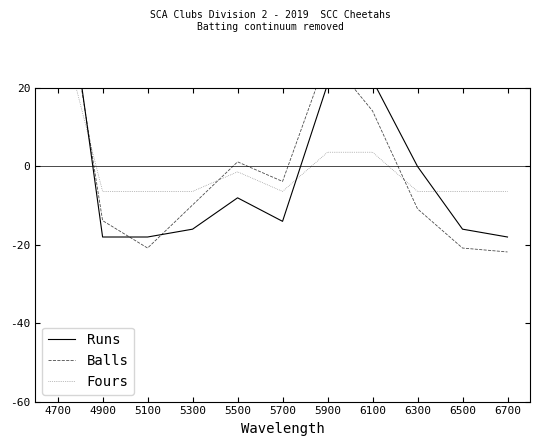

How many series are shown in this chart?

3